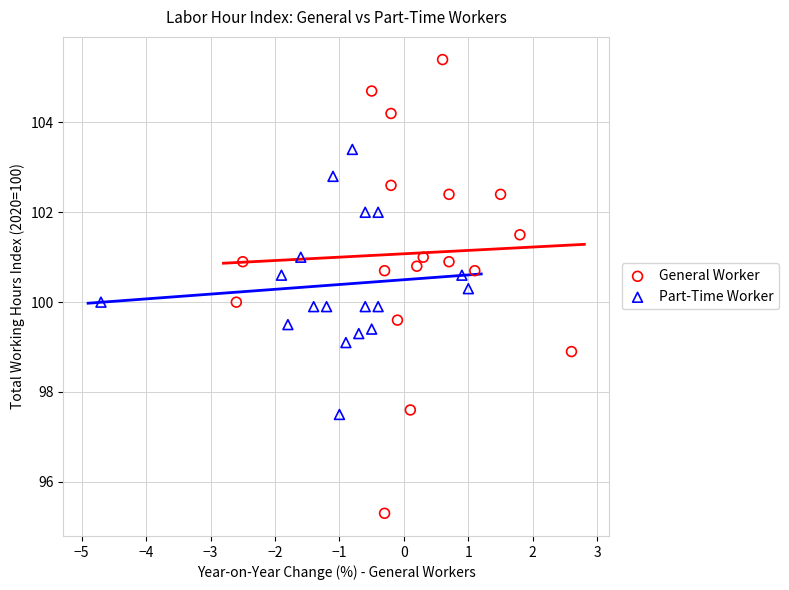

Which series reaches the minimum Y coordinate?

General Worker